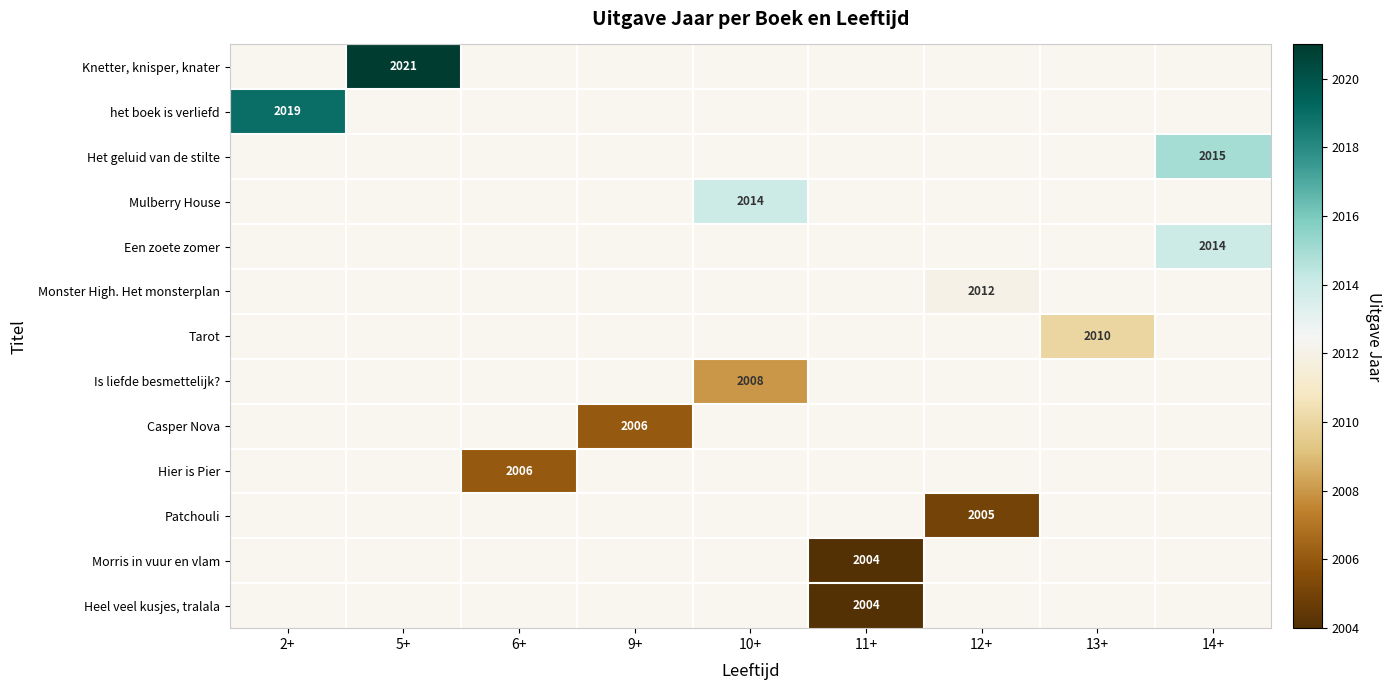

The value of Heel veel kusjes, tralala at 11+ is 819. True or false?

False